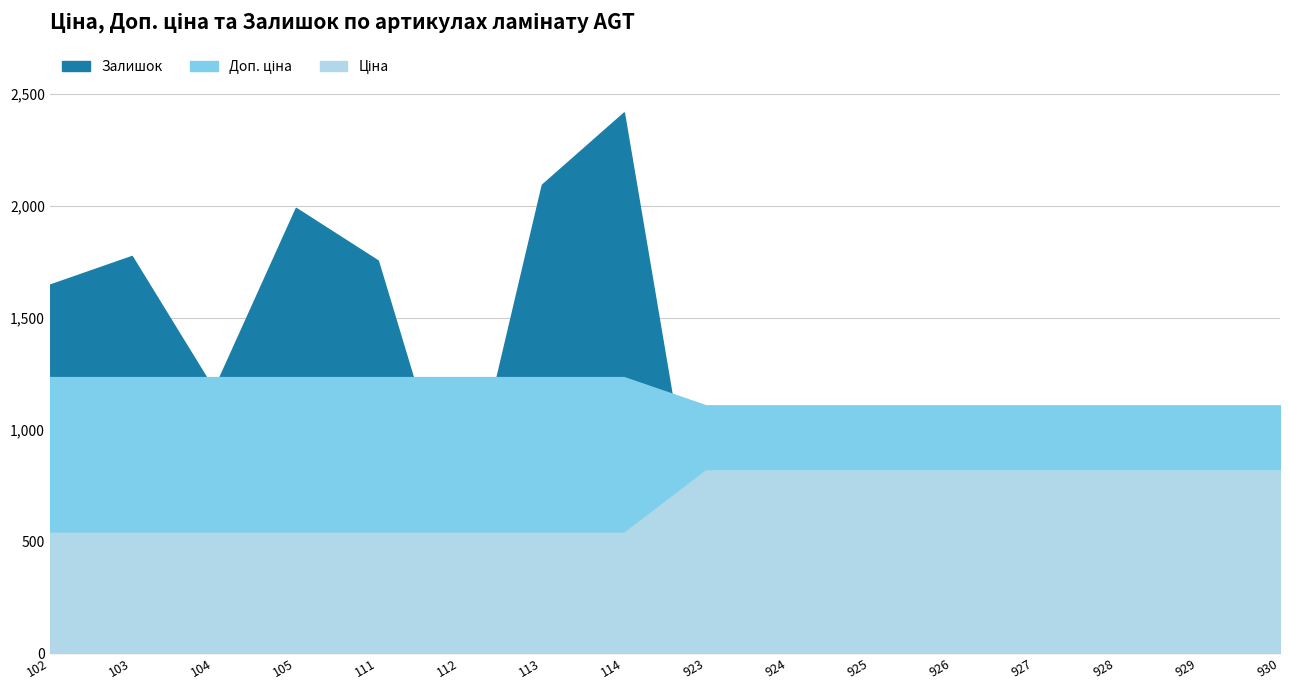

The Залишок series shows 113.1 at 924. True or false?

False